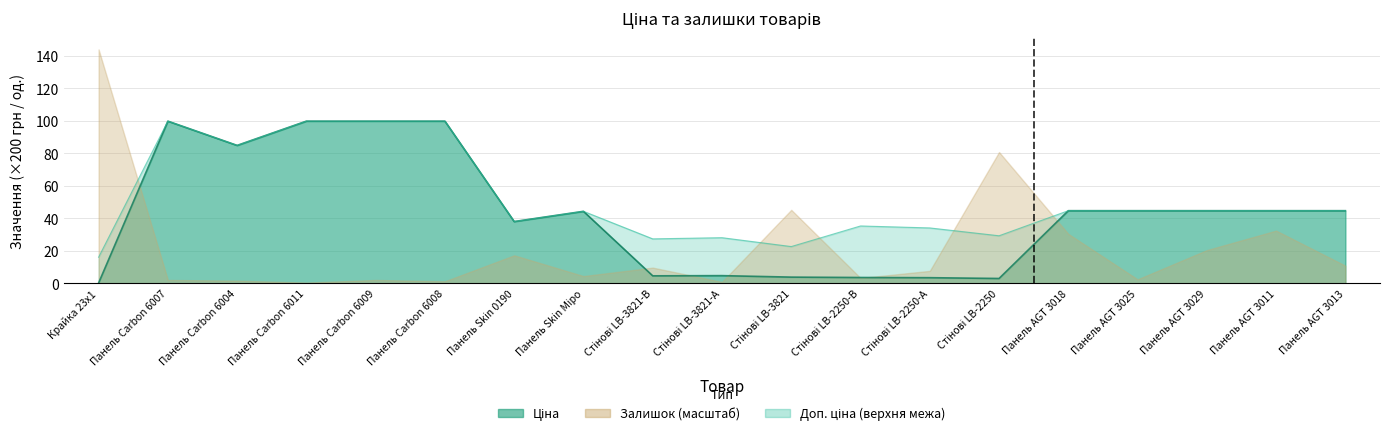

What is the average value of the Ціна series?

42.8